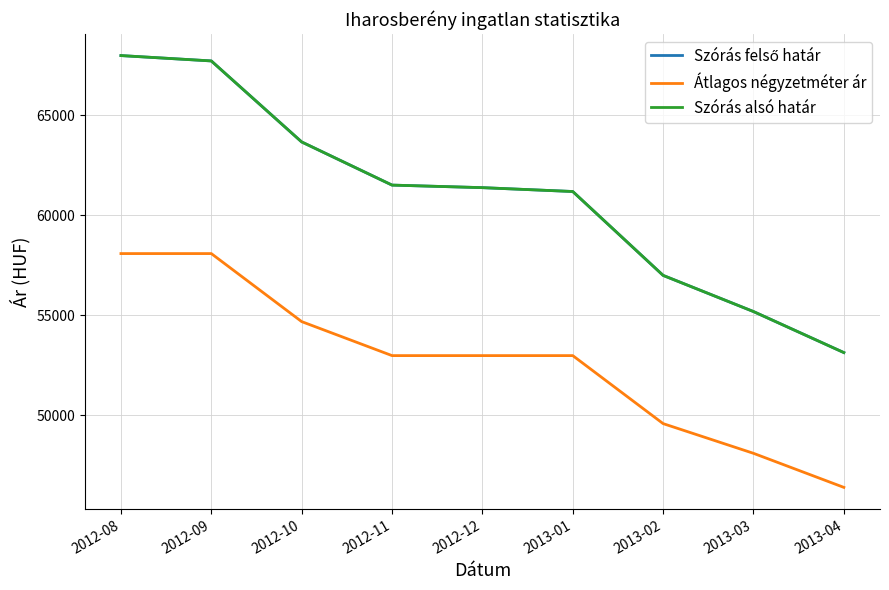

Which series changed the most between 2012-09 and 2013-01?

Szórás felső határ